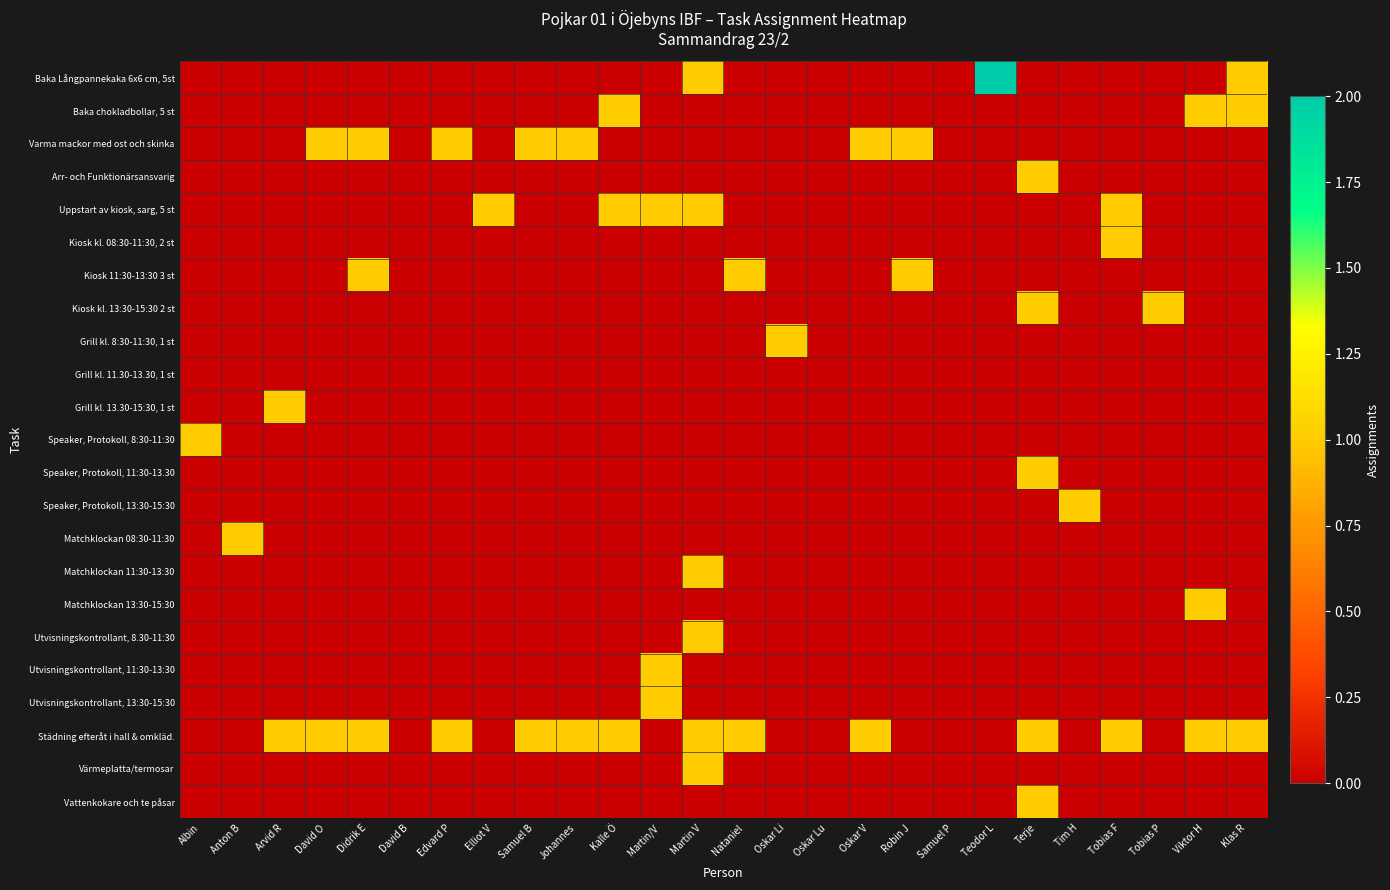

What is the maximum value shown in the chart?

2